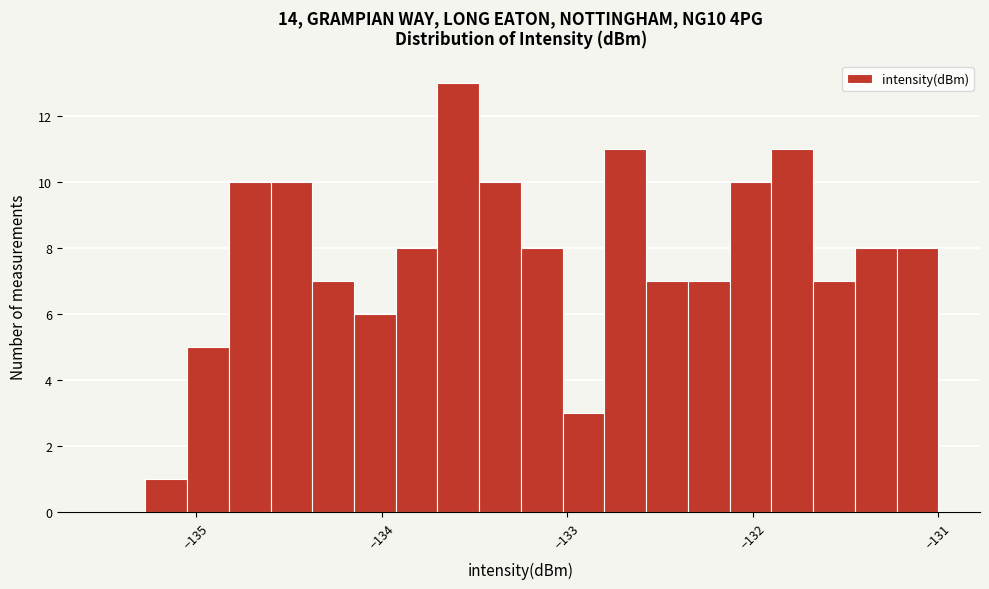

Around what value on the x-axis is the tallest bar? Give the approximate position of its centre, as read against the axis.

-133.6